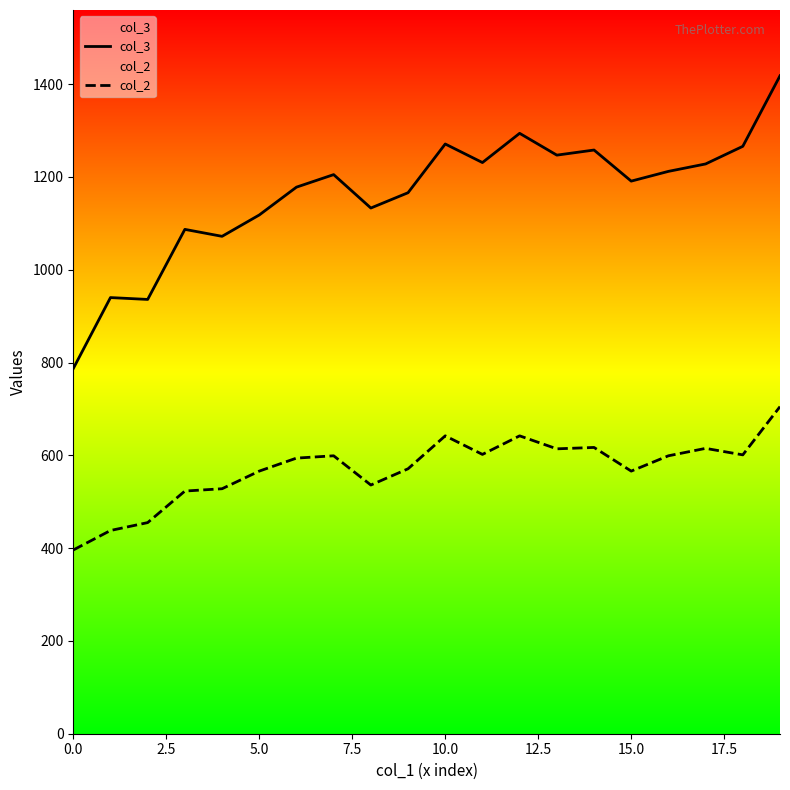

What value does the col_3 series have at 14, to the nearest 10?

1260